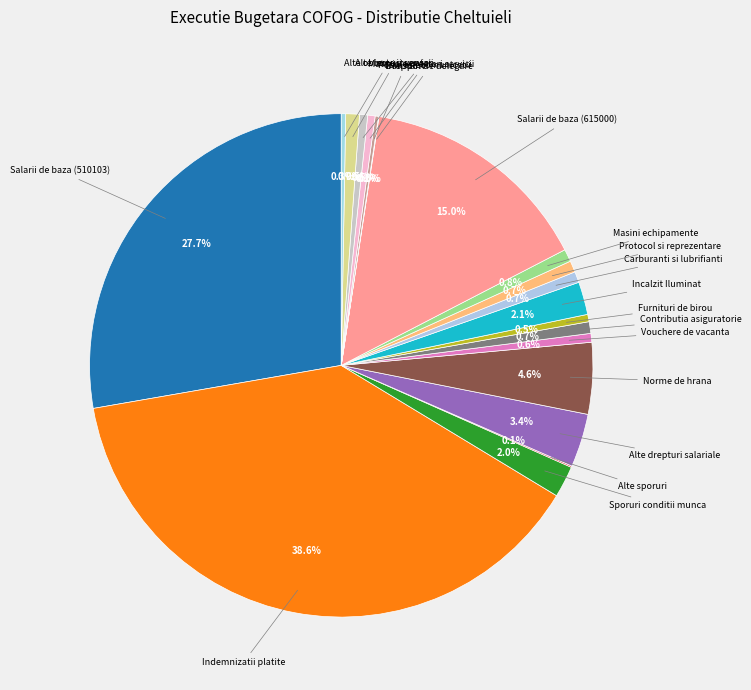

Approximately how many times larger is the value at Incalzit Iluminat compared to Materiale prestari servicii?

4.0